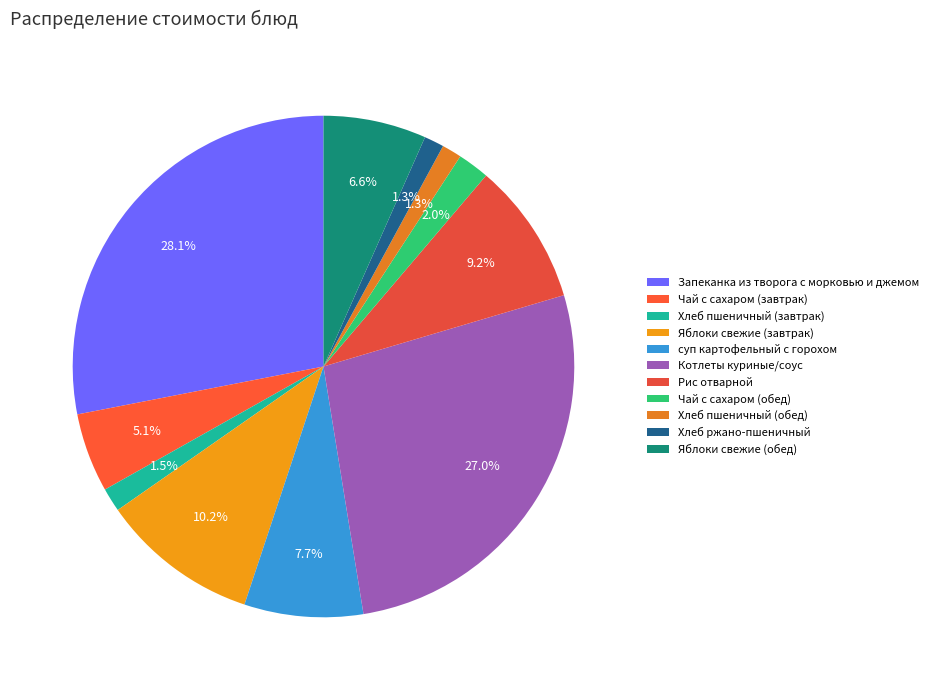

How many slices are in this pie chart?

11